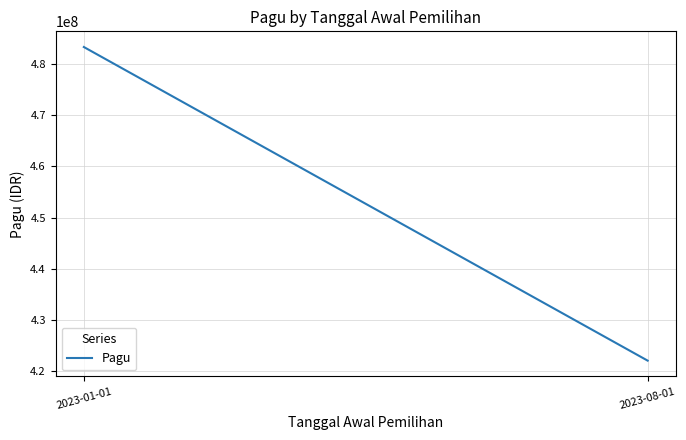

Reading right to left, what are all the values shown in this chart?

422000000	483388500